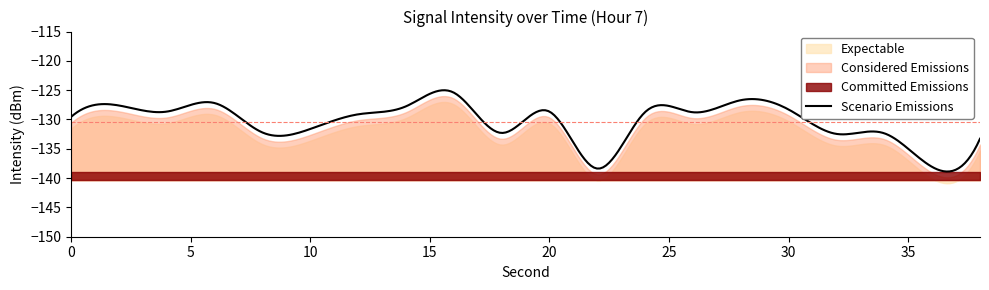

What is the change in value from 20 to 26?

-0.1